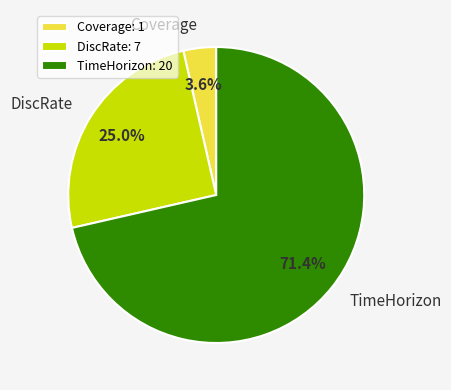

To the nearest percent, what is the average slice percentage?

33%